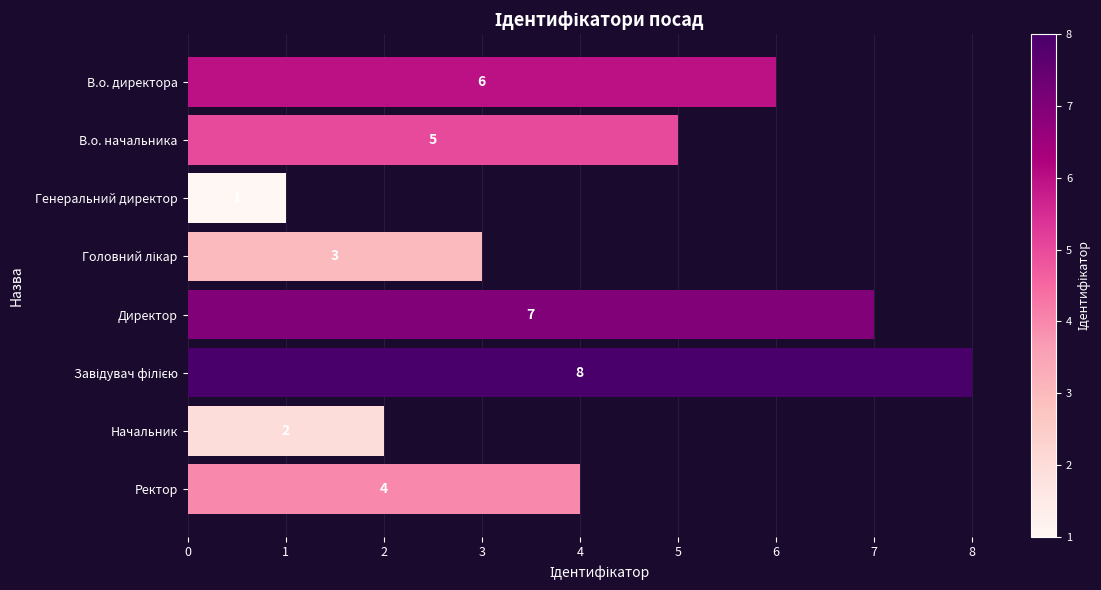

The value at Ректор is 7. True or false?

False